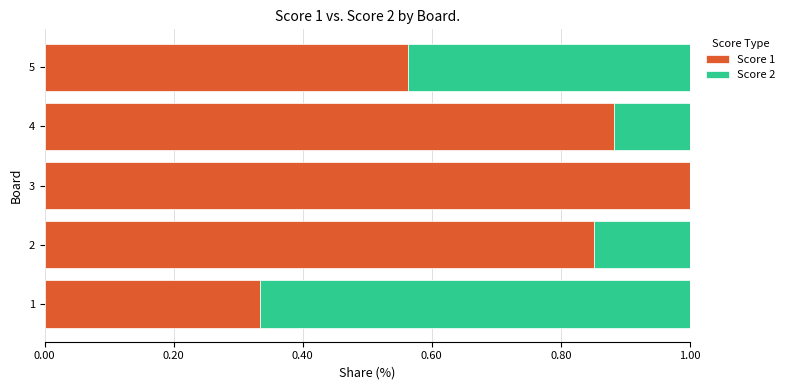

What is the total value across all series at 5?

1.0